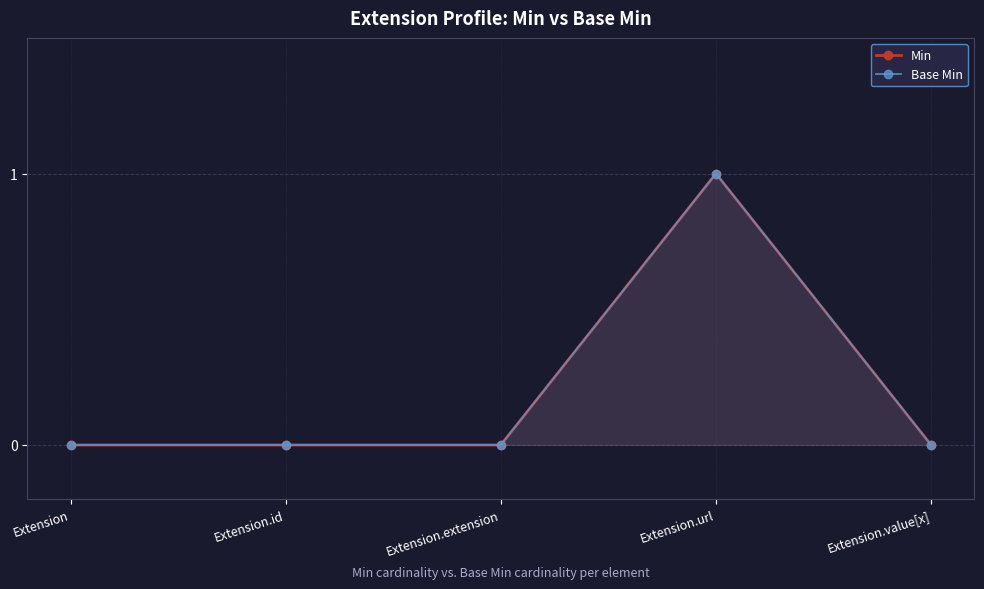

List the series in order of their peak value, lowest first.

Min, Base Min